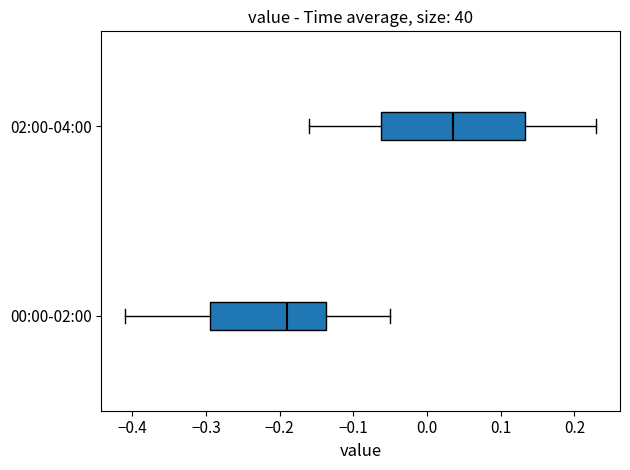

Reading bottom to top, transcribe this box plot: for each box, give where its median line is, the range the box spans, and where its two whiskers end, as read against the x-axis. The values are not printed on the chart, so give them approximately, as read against the axis.

00:00-02:00: median -0.19, box -0.29 to -0.14, whiskers -0.41 to -0.05
02:00-04:00: median 0.04, box -0.06 to 0.13, whiskers -0.16 to 0.23